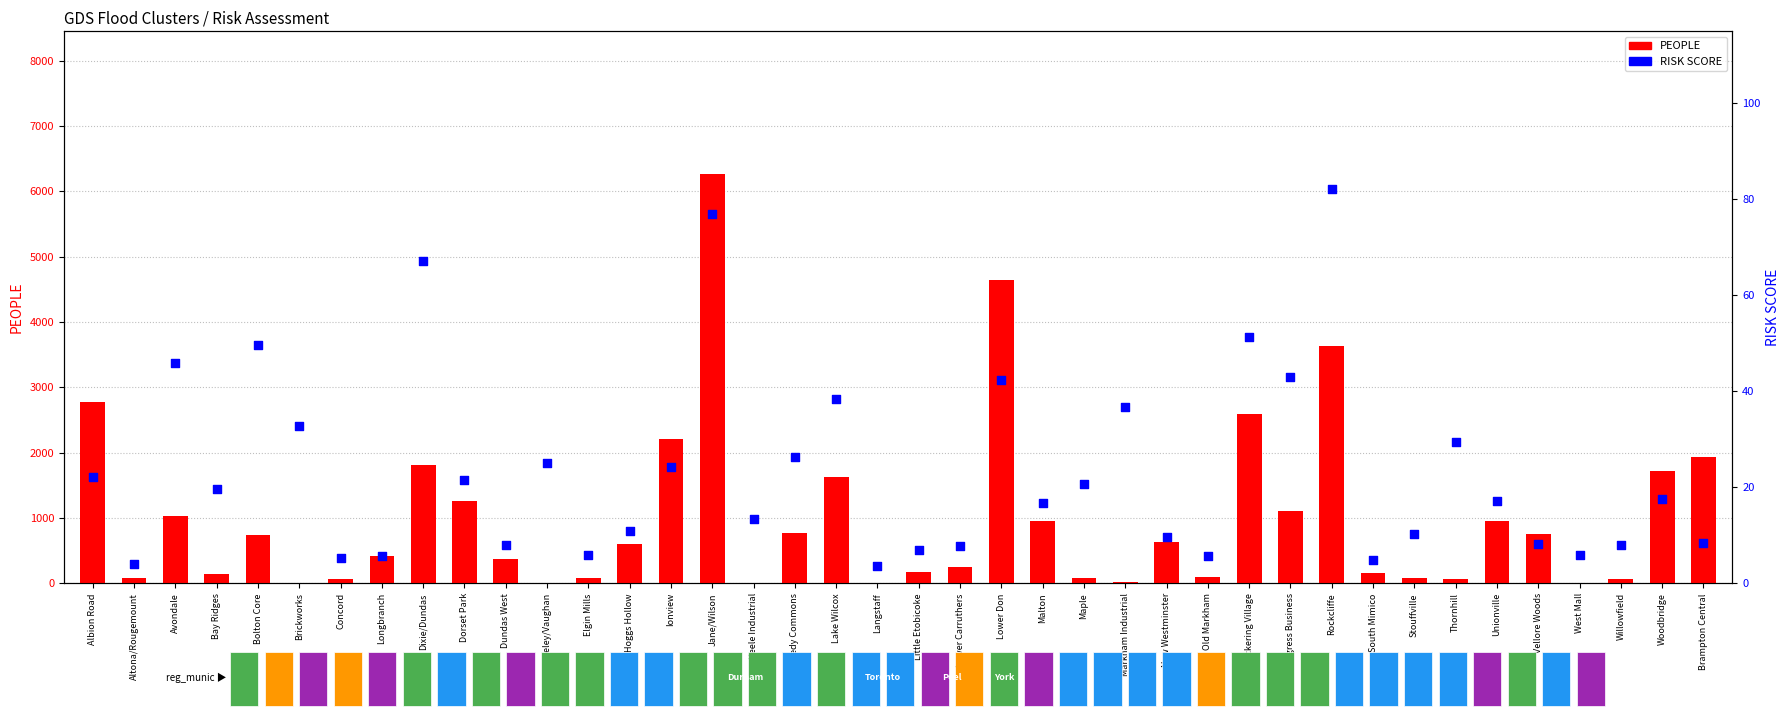

At how many categories does at least one series exceed 1488?

10